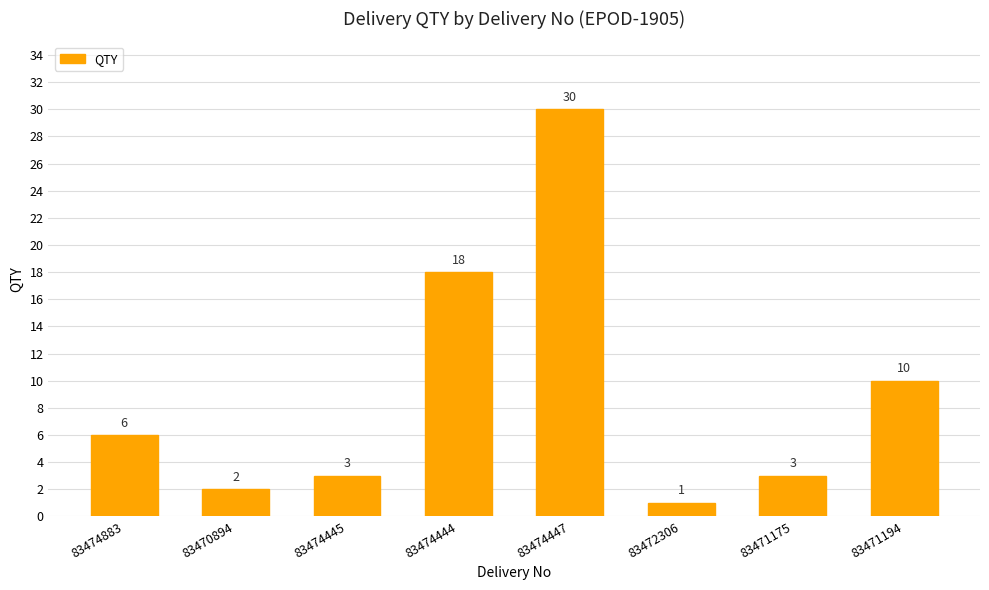

How many data points does each series have?

8